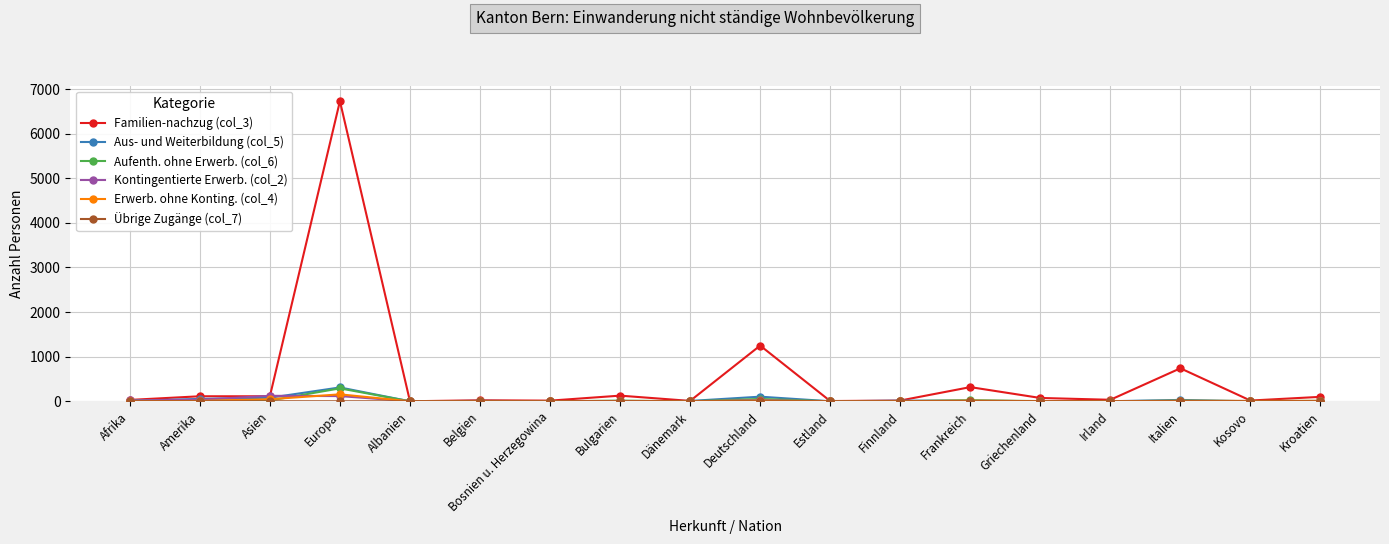

Is it true that Familien-nachzug (col_3) equals 15 at Bosnien u. Herzegowina?

True